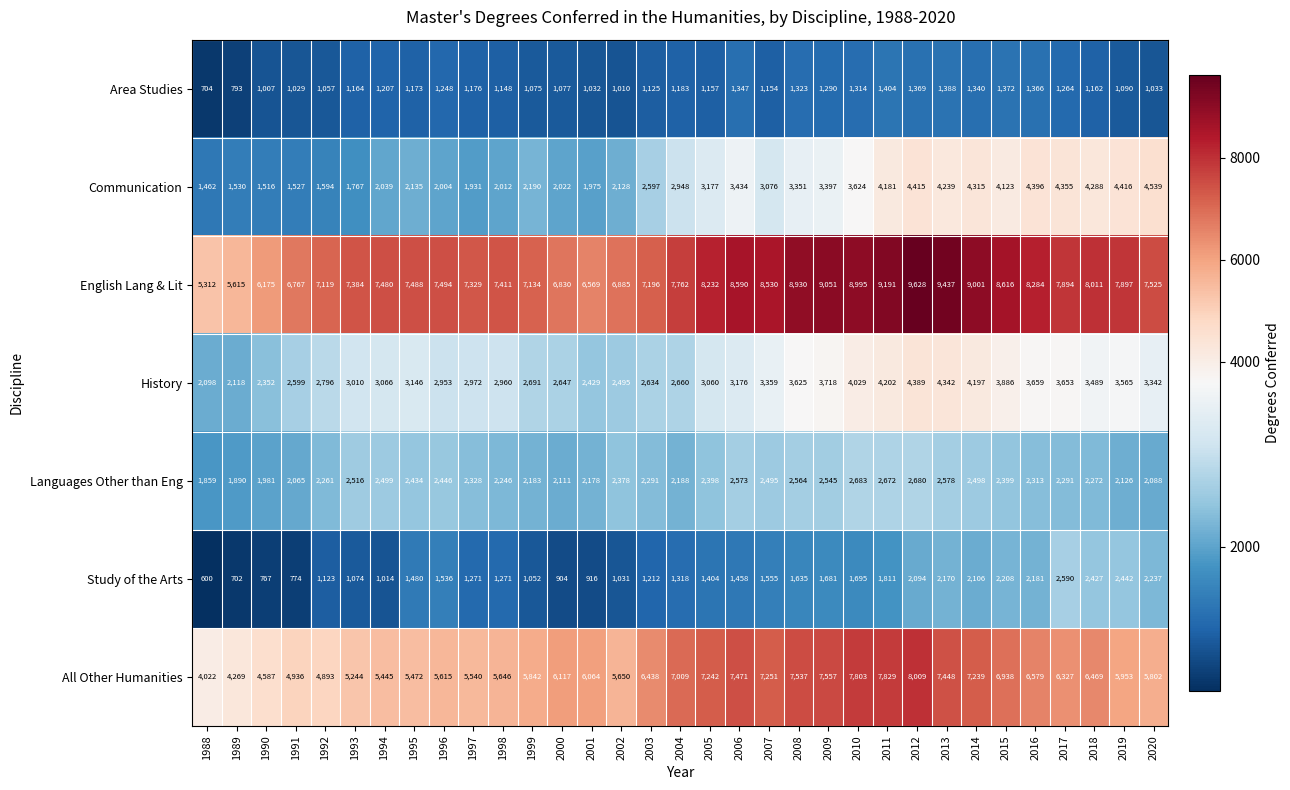

At which category does the chart reach its peak across all series?

2012